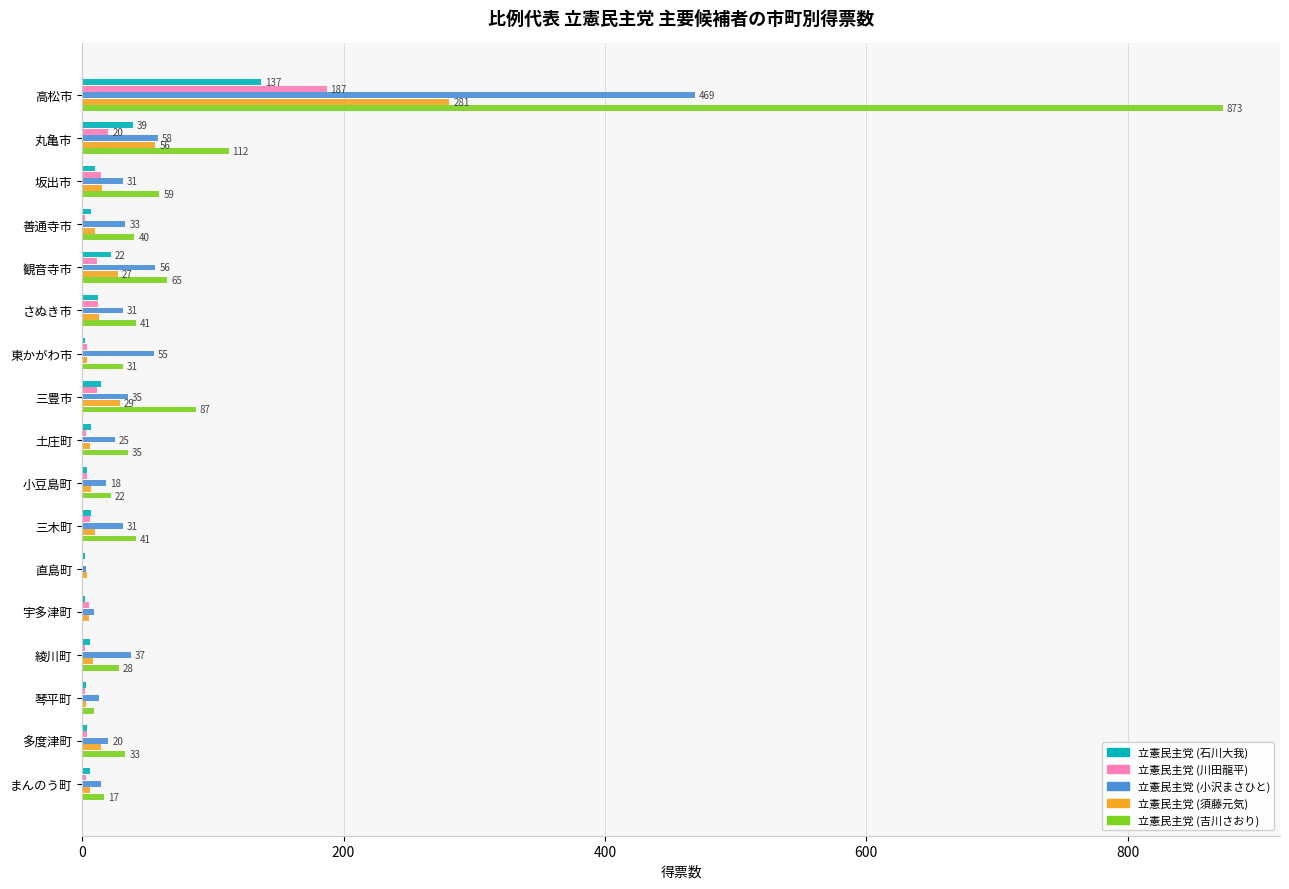

What is the greatest value displayed?

873